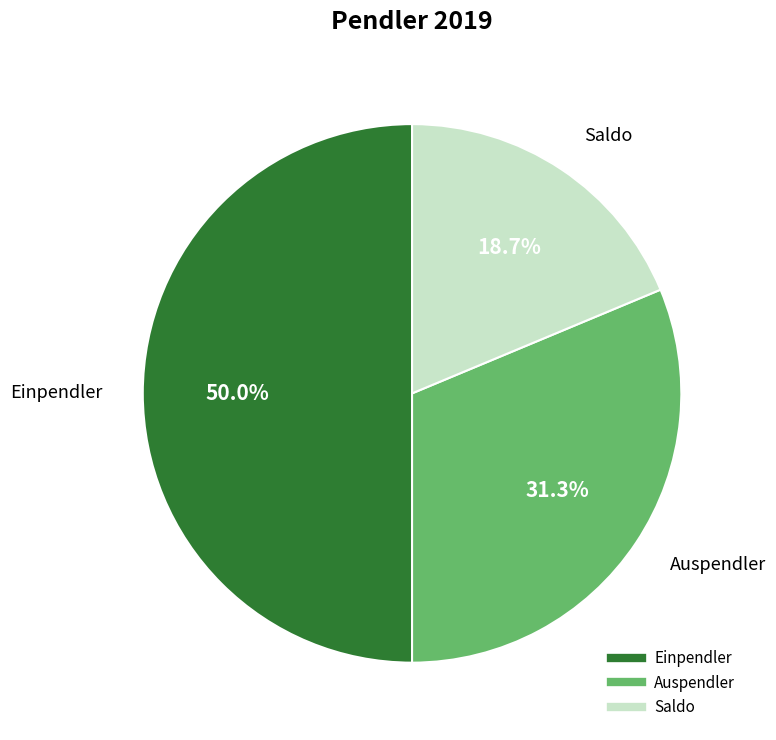

What portion of the pie excludes Einpendler?

50.0%